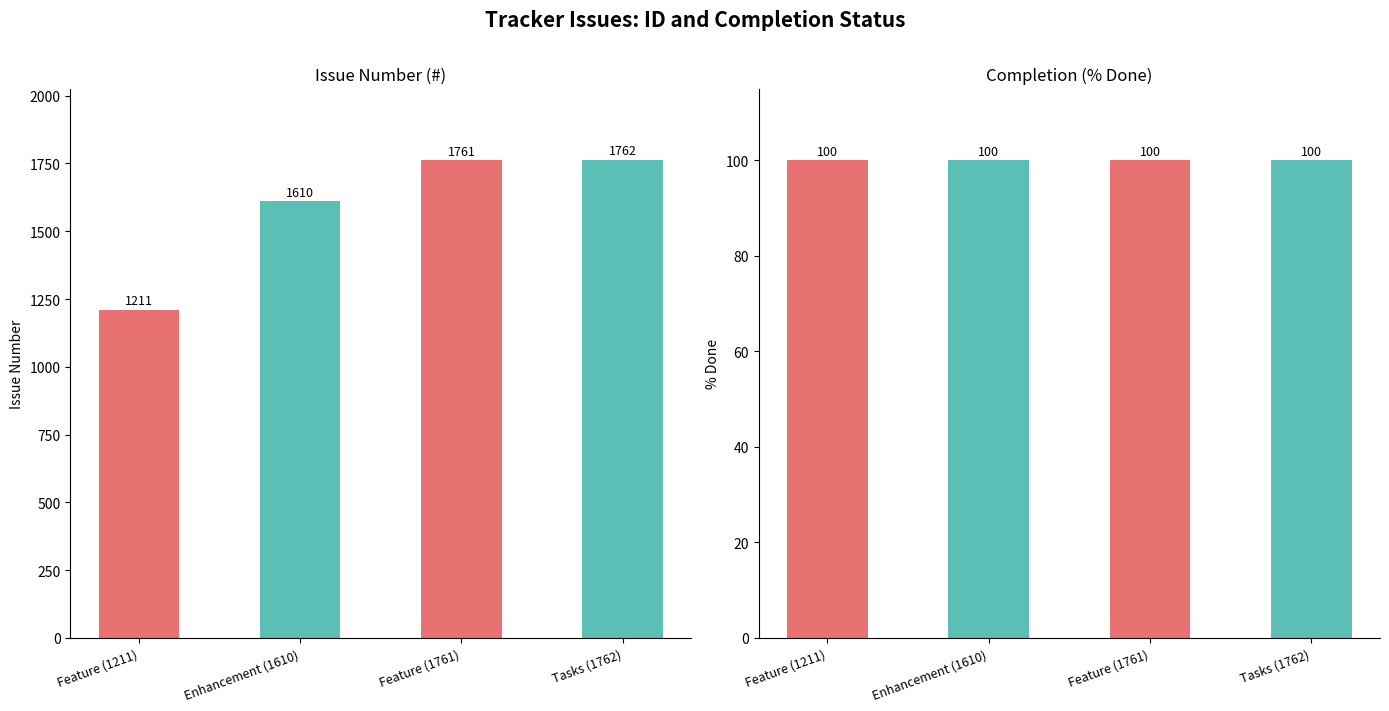

What is the total value across all series at Tasks (1762)?

1862